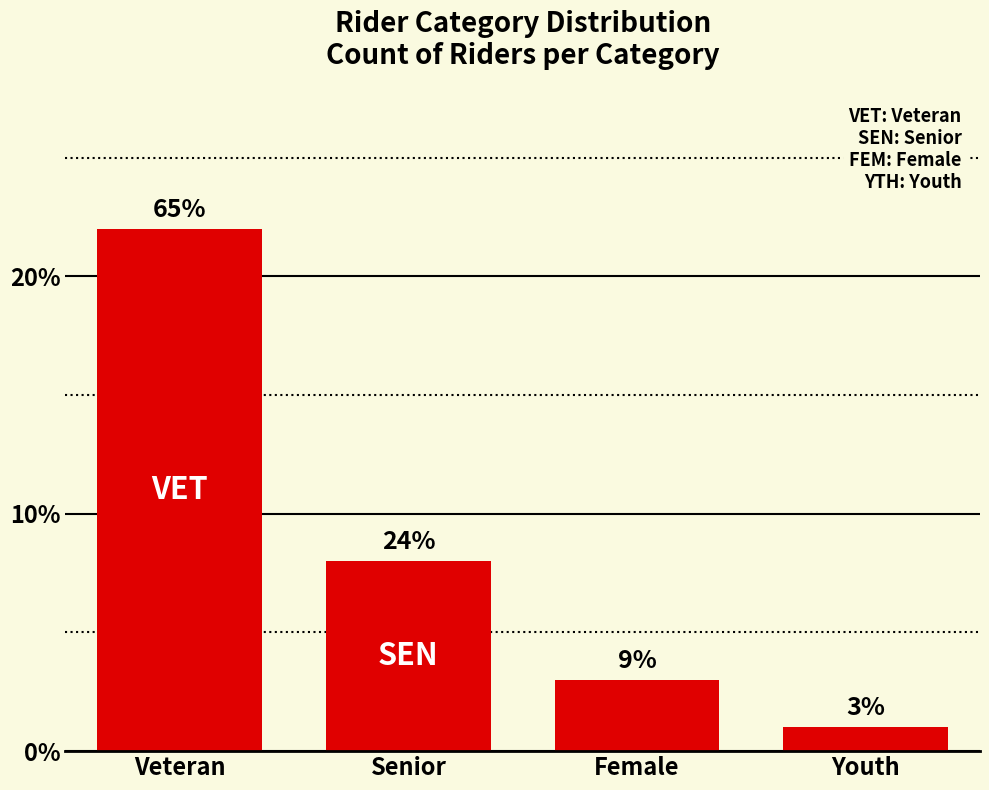

What value does the data have at Senior, to the nearest 5?

10